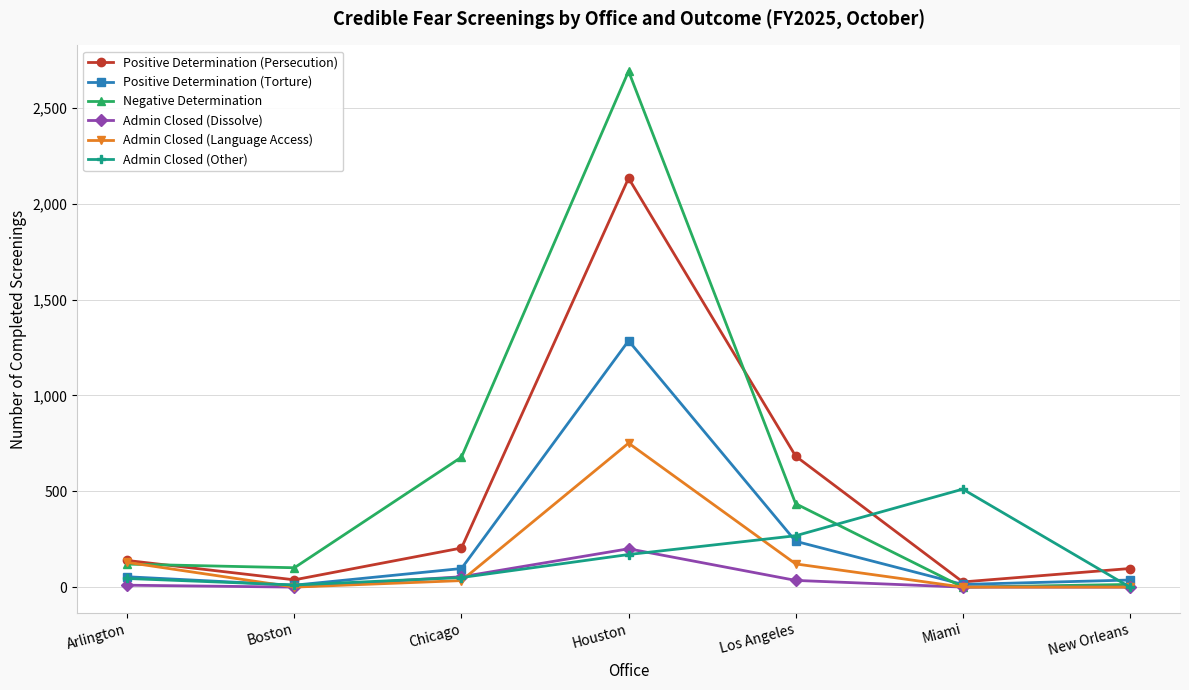

How many lines are shown in the chart?

6